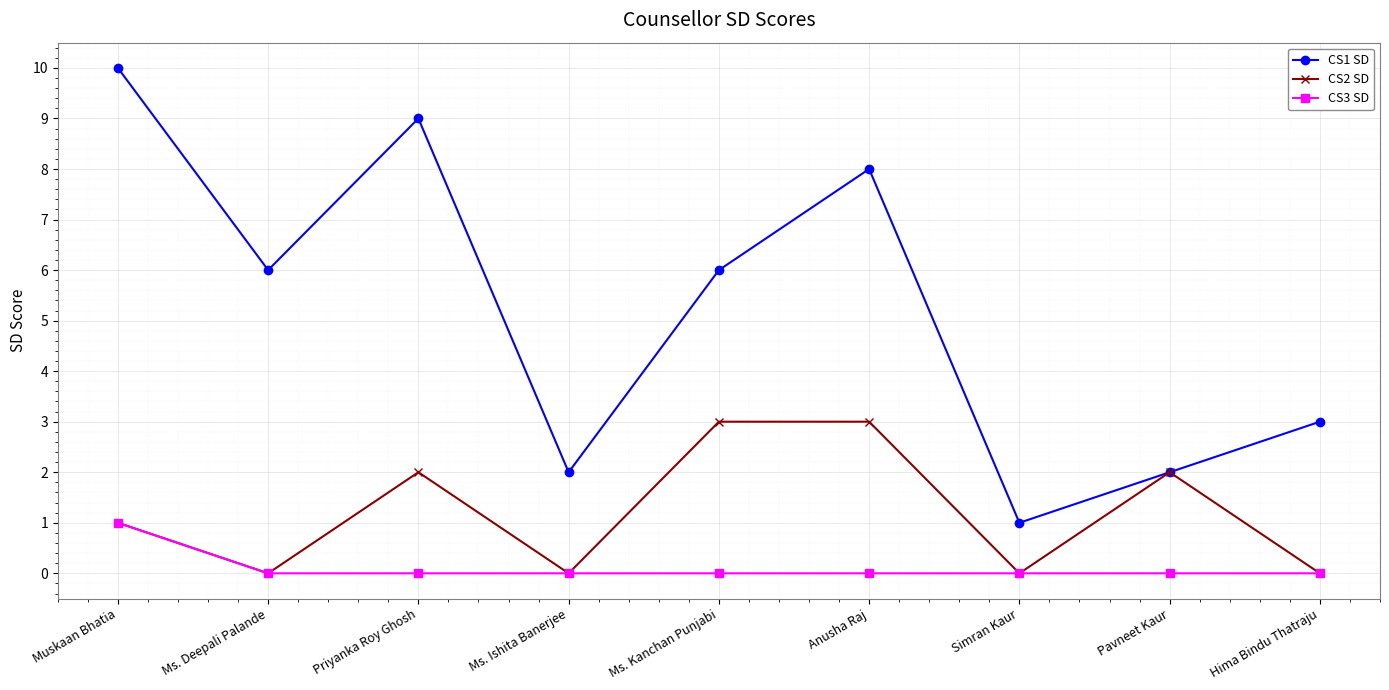

Reading left to right, transcribe all the data shown in this chart.

CS1 SD: Muskaan Bhatia=10	Ms. Deepali Palande=6	Priyanka Roy Ghosh=9	Ms. Ishita Banerjee=2	Ms. Kanchan Punjabi=6	Anusha Raj=8	Simran Kaur=1	Pavneet Kaur=2	Hima Bindu Thatraju=3
CS2 SD: Muskaan Bhatia=1	Ms. Deepali Palande=0	Priyanka Roy Ghosh=2	Ms. Ishita Banerjee=0	Ms. Kanchan Punjabi=3	Anusha Raj=3	Simran Kaur=0	Pavneet Kaur=2	Hima Bindu Thatraju=0
CS3 SD: Muskaan Bhatia=1	Ms. Deepali Palande=0	Priyanka Roy Ghosh=0	Ms. Ishita Banerjee=0	Ms. Kanchan Punjabi=0	Anusha Raj=0	Simran Kaur=0	Pavneet Kaur=0	Hima Bindu Thatraju=0